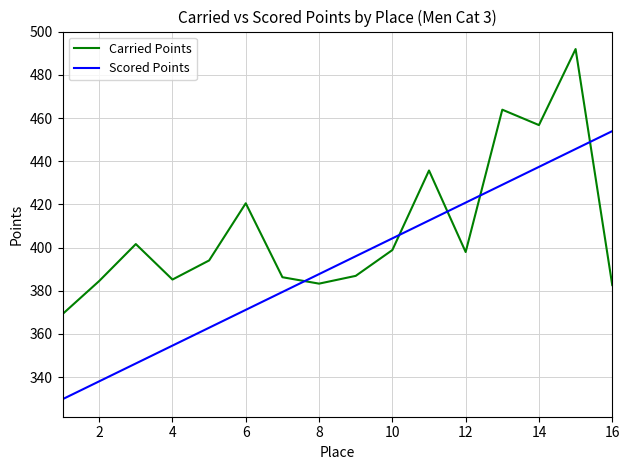

Which series has the largest total across all categories?

Carried Points